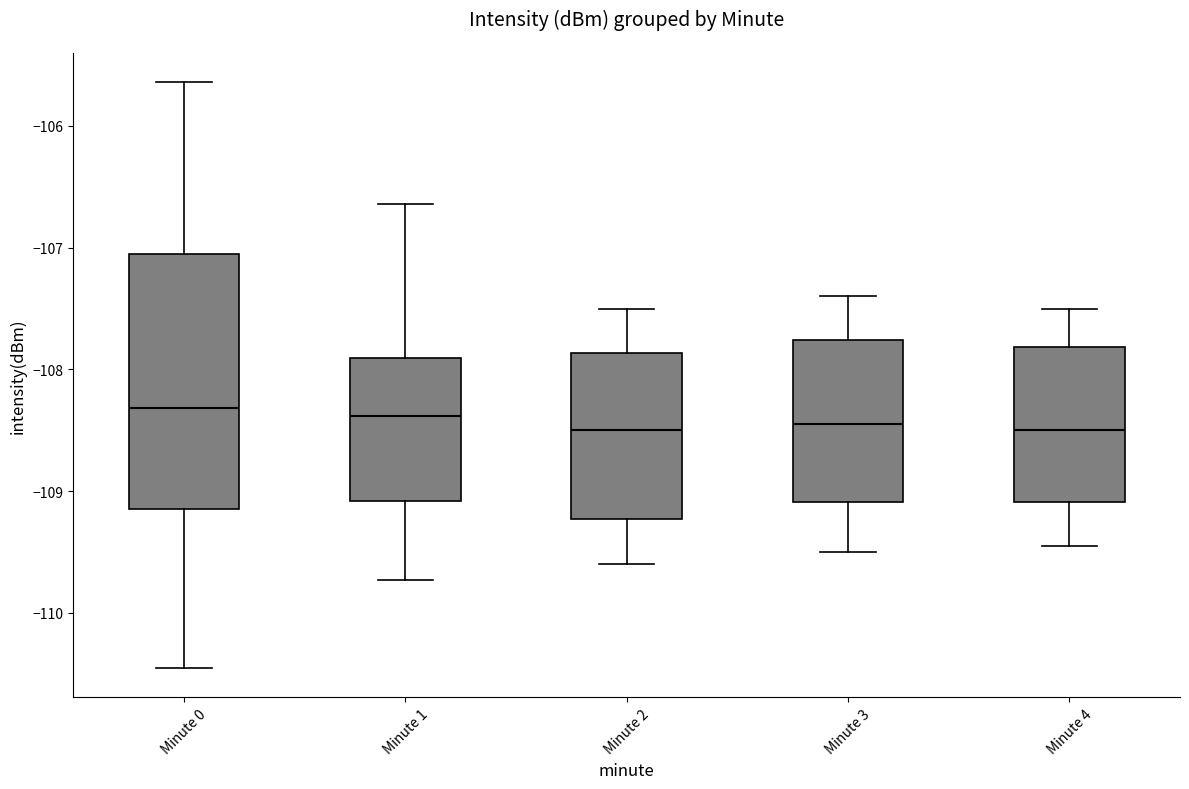

Comparing the boxes themselves (not the whiskers), which one is the tallest?

Minute 0